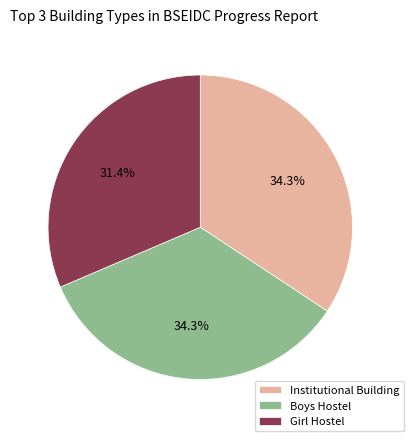

To the nearest percent, what is the difference between the largest and smallest slice percentages?

3%